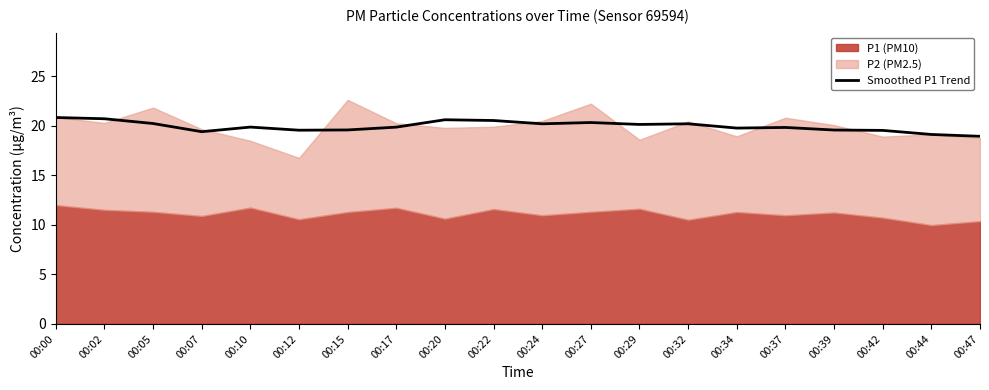

What is the value of the 4th point from the left?

19.4